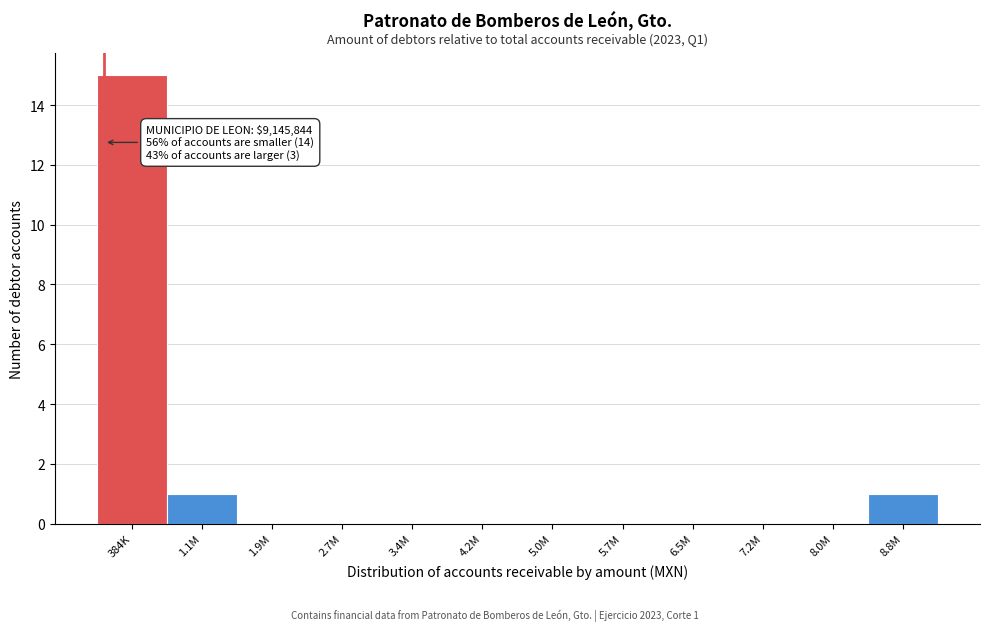

Reading right to left, extract all data points from this chart.

8.8M=1	8.0M=0	7.2M=0	6.5M=0	5.7M=0	5.0M=0	4.2M=0	3.4M=0	2.7M=0	1.9M=0	1.1M=1	384K=15